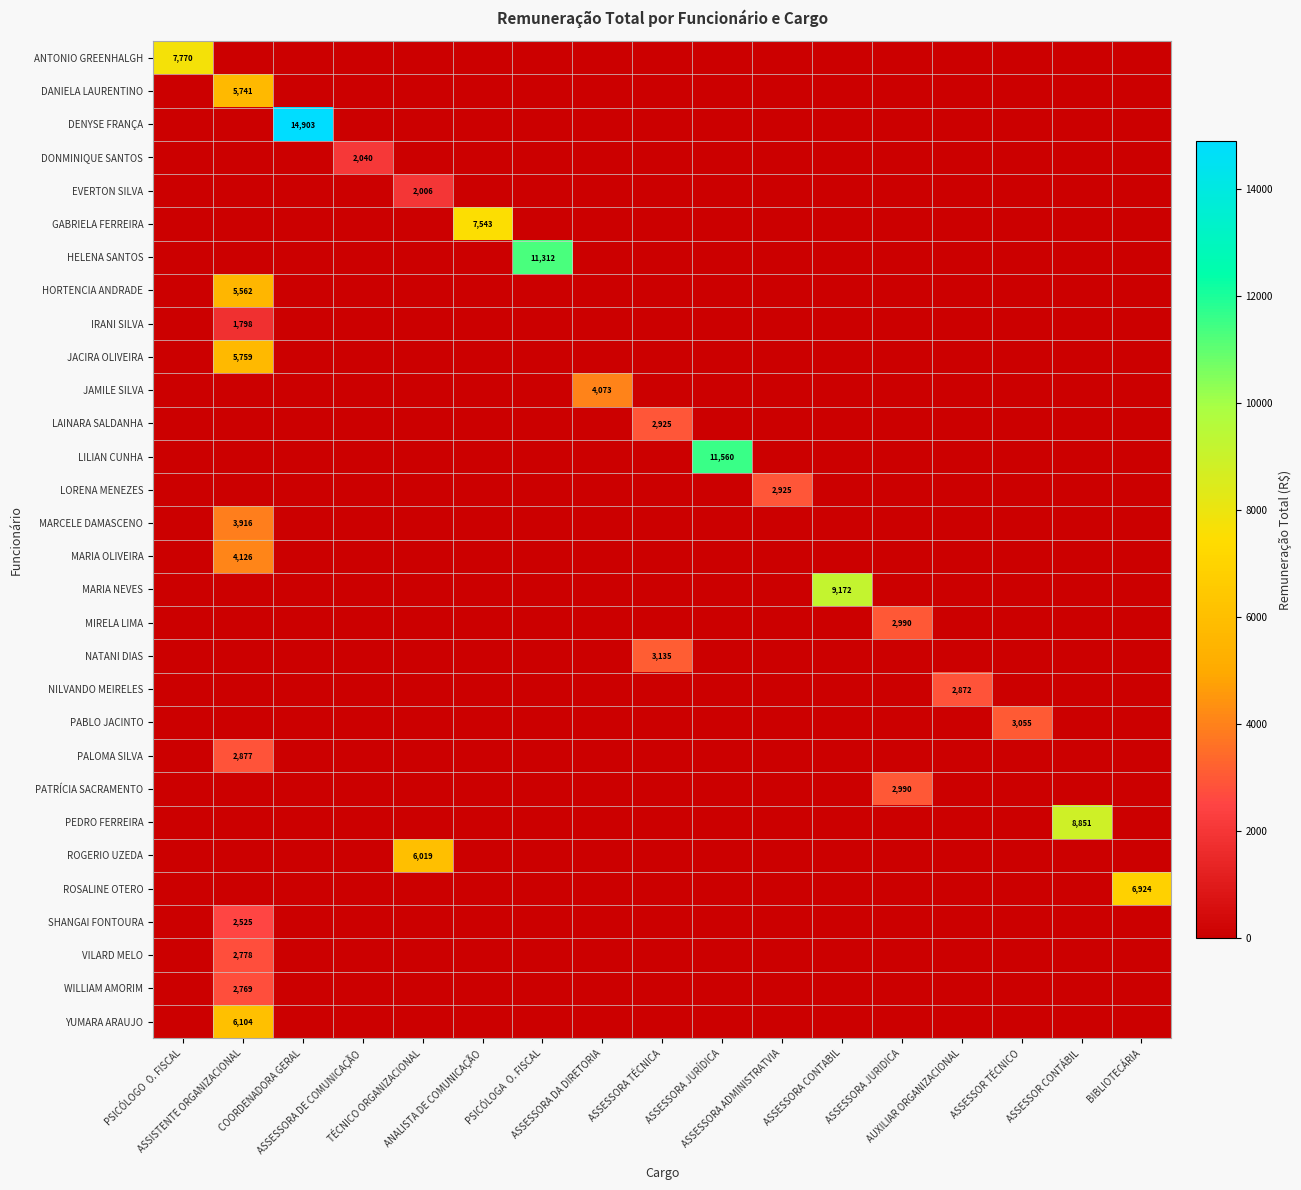

The IRANI SILVA series shows -1235.8 at AUXILIAR ORGANIZACIONAL. True or false?

False